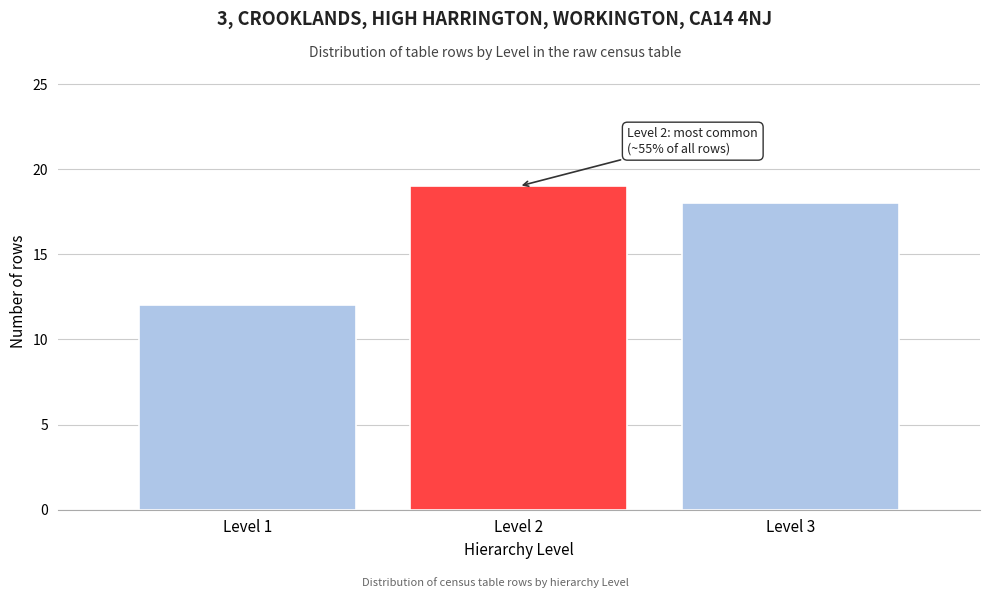

Reading left to right, list all the values displayed in this chart.

Level 1=12	Level 2=19	Level 3=18